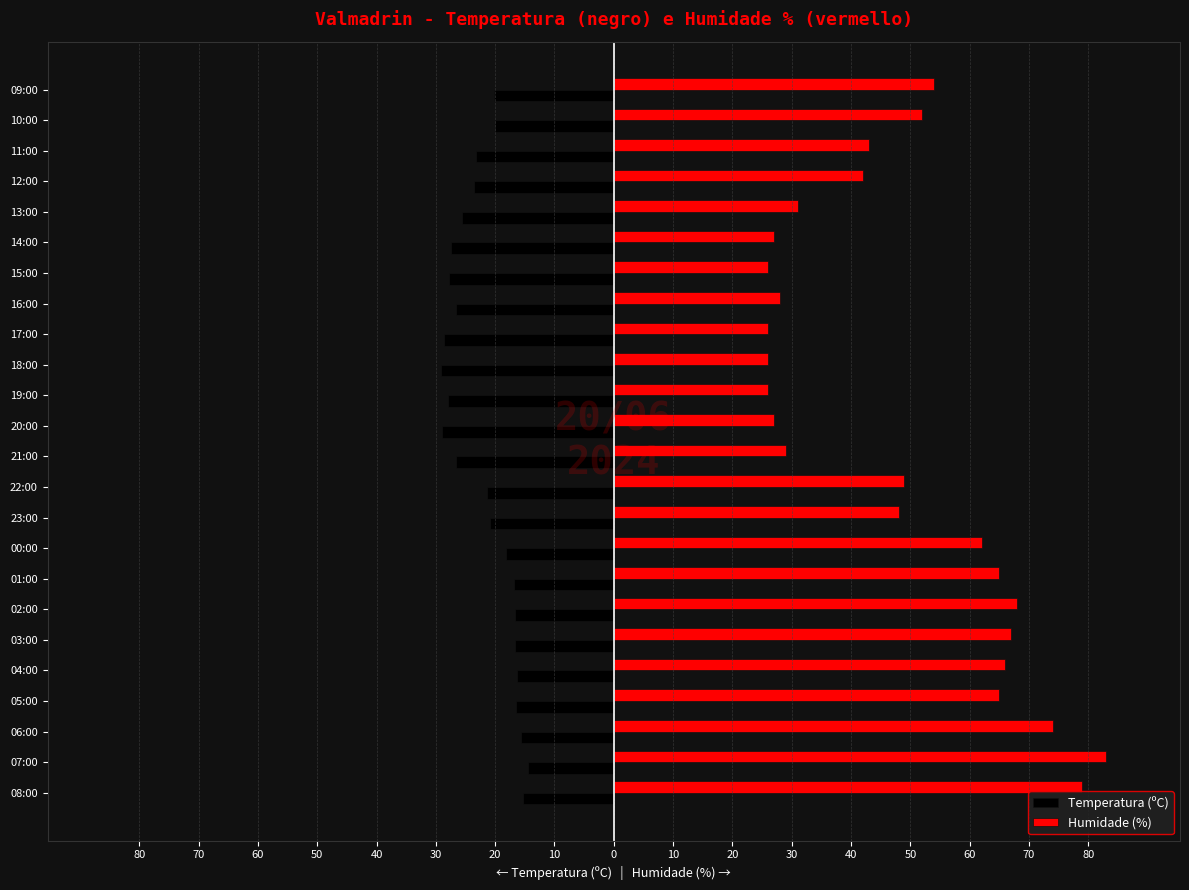

What are all the series names shown in the legend?

Temperatura (ºC), Humidade (%)